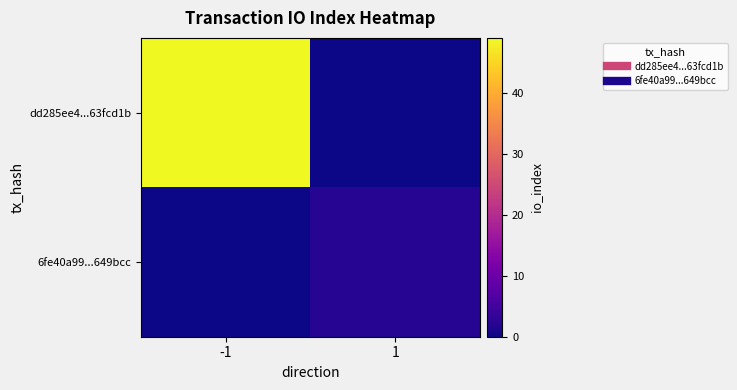

Reading left to right, extract all data points from this chart.

dd285ee4...63fcd1b: -1=49	1=0
6fe40a99...649bcc: -1=0	1=2